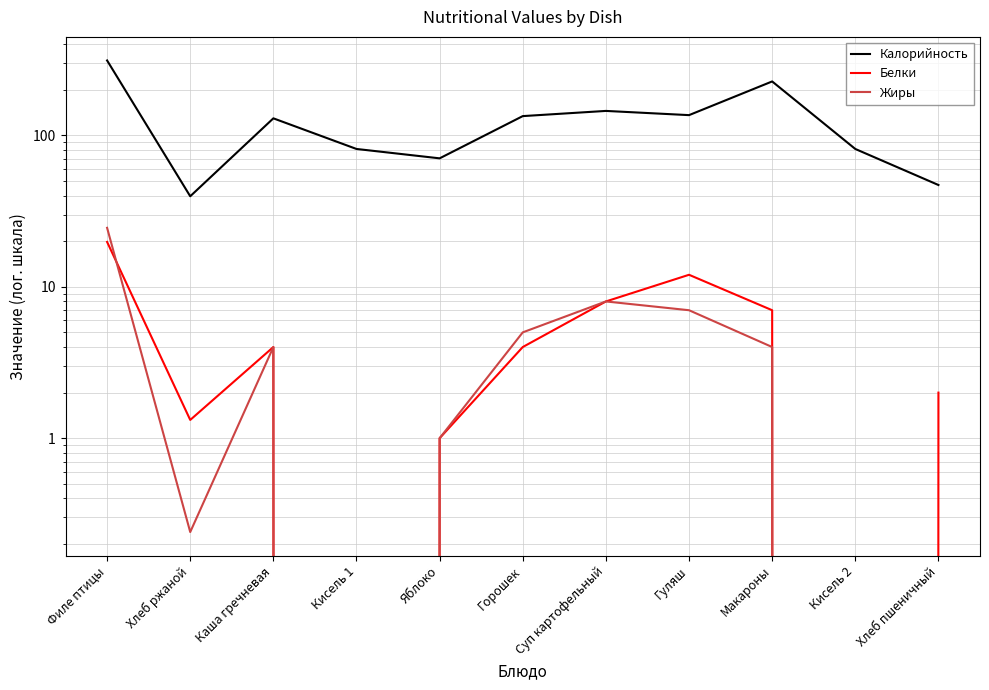

True or false: Жиры and Белки cross at least once.

True